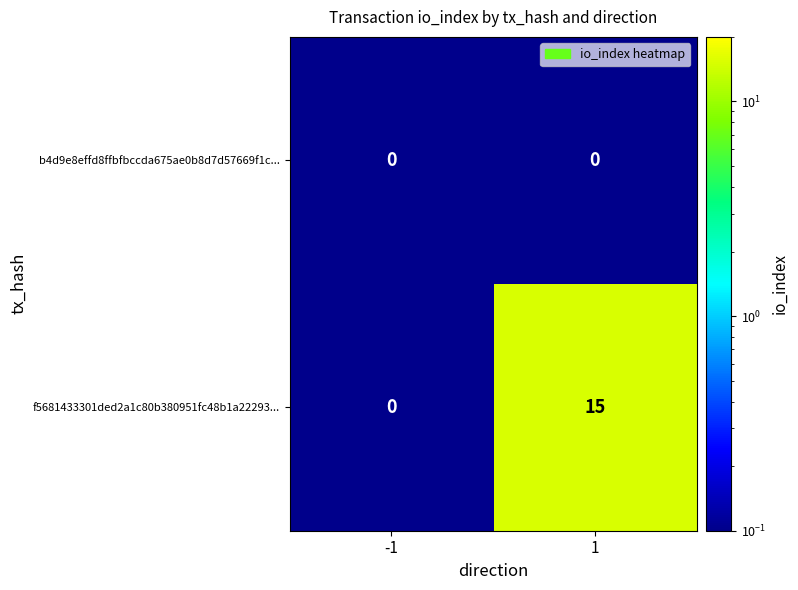

Which series has the largest total across all categories?

f5681433301ded2a1c80b380951fc48b1a22293...